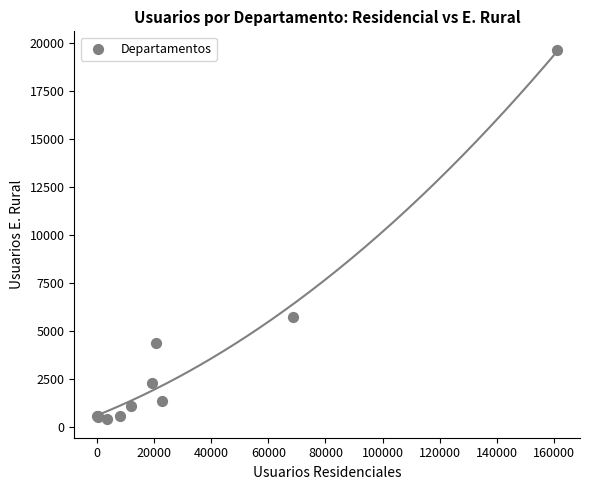

What Y value in the scatter plot is closest to 10012?

5727